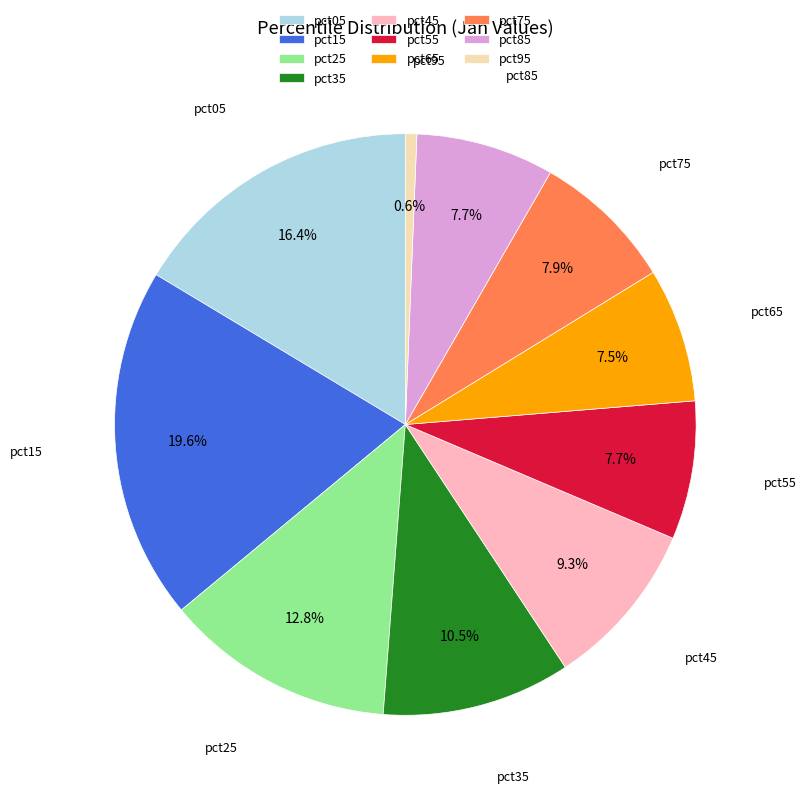

To the nearest percent, what percentage of the pie is pct15?

20%